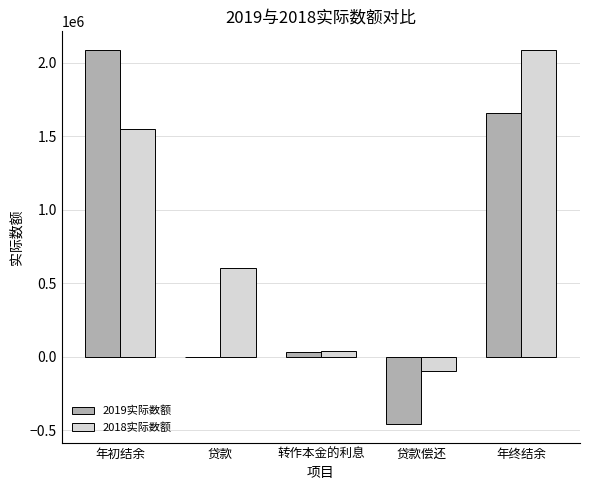

Between 年初结余 and 转作本金的利息, which series saw the biggest shift?

2019实际数额